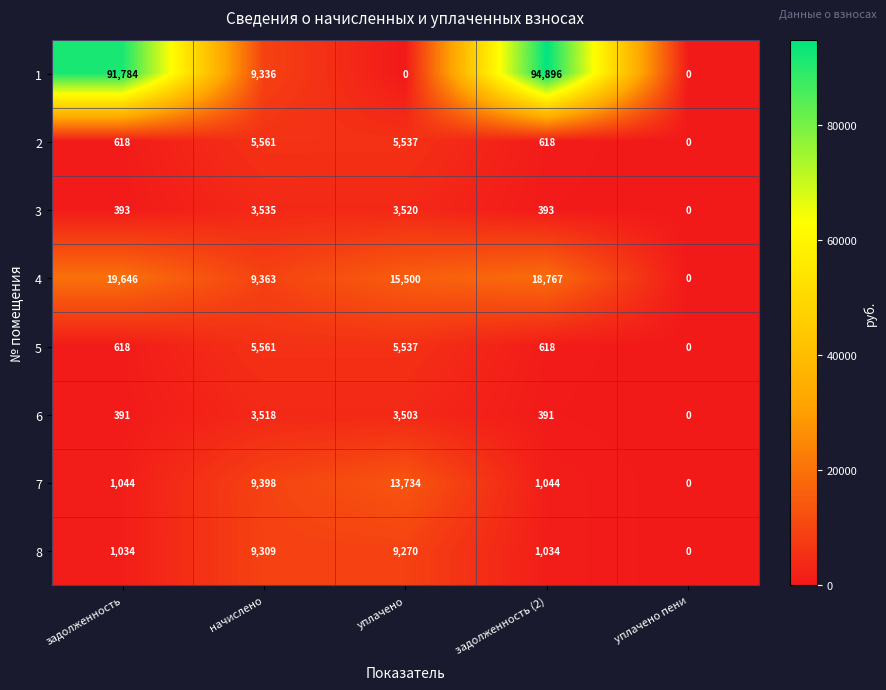

List the labels in order of 4 value, smallest first.

уплачено пени, начислено, уплачено, задолженность (2), задолженность